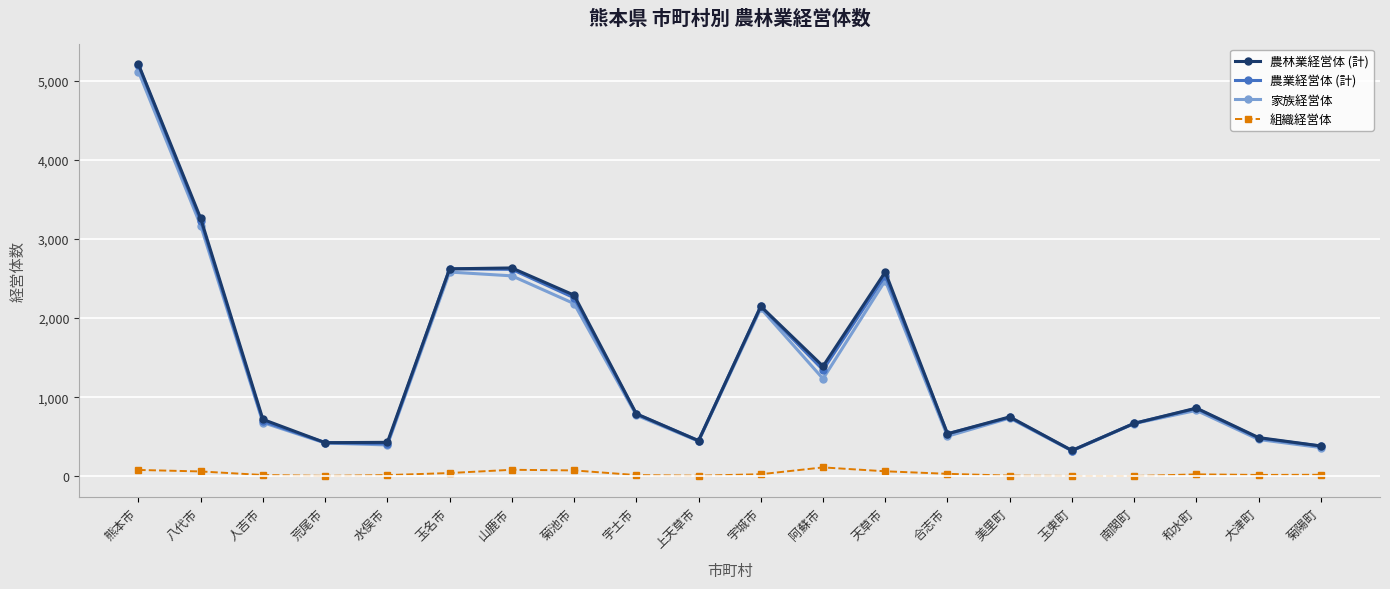

Between 山鹿市 and 宇城市, which series saw the biggest shift?

農林業経営体 (計)